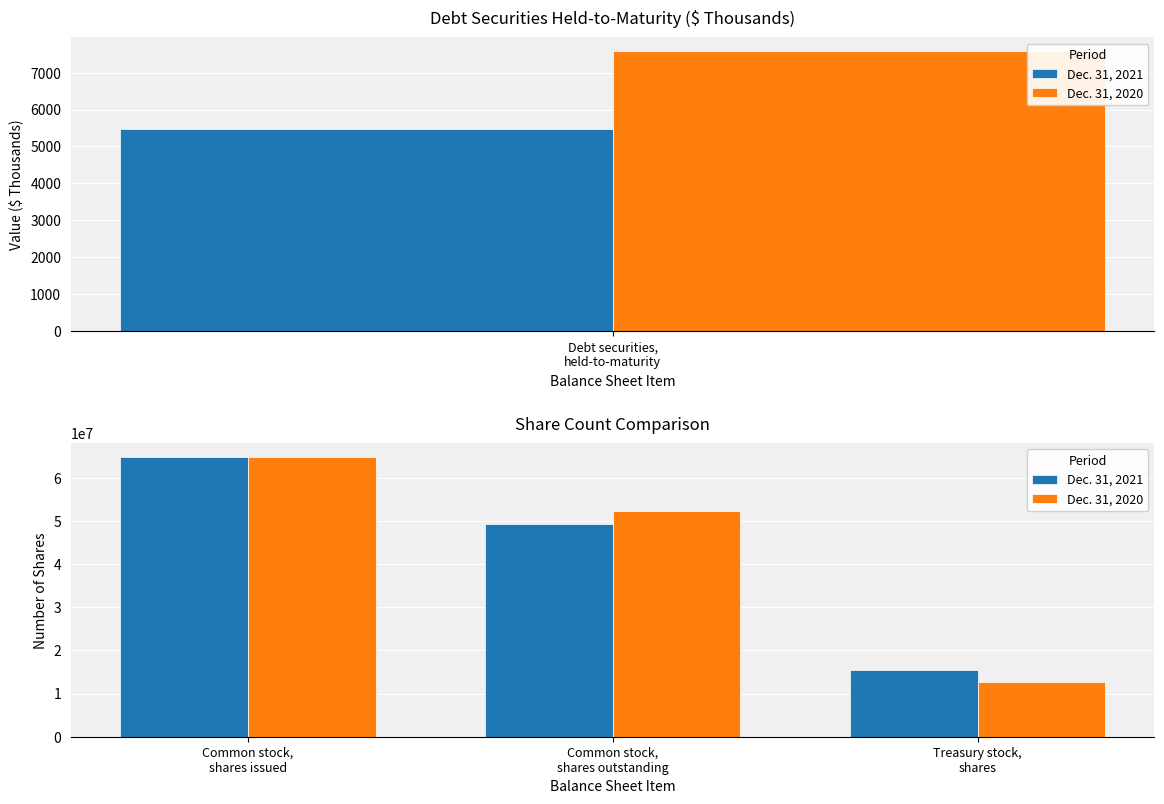

True or false: Dec. 31, 2020 has a value of 19081545 at Treasury stock, shares.

False